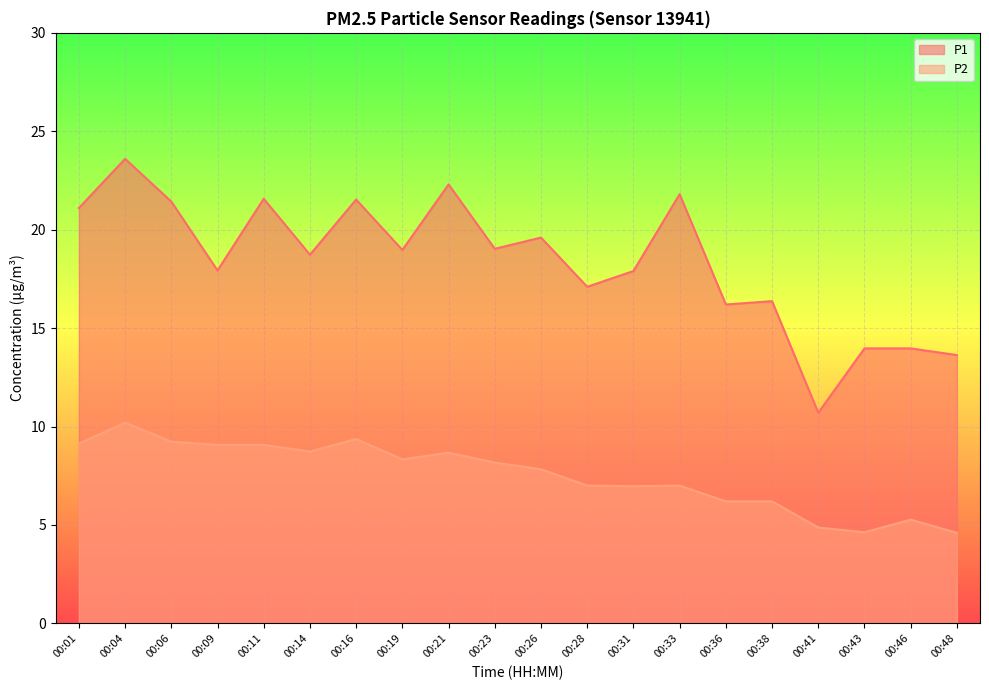

How many lines are shown in the chart?

2